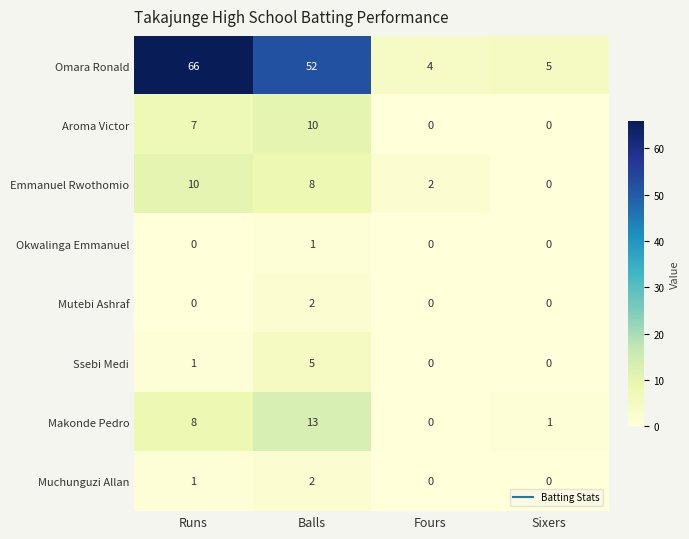

What is the sum of the Makonde Pedro values at Balls and Fours?

13